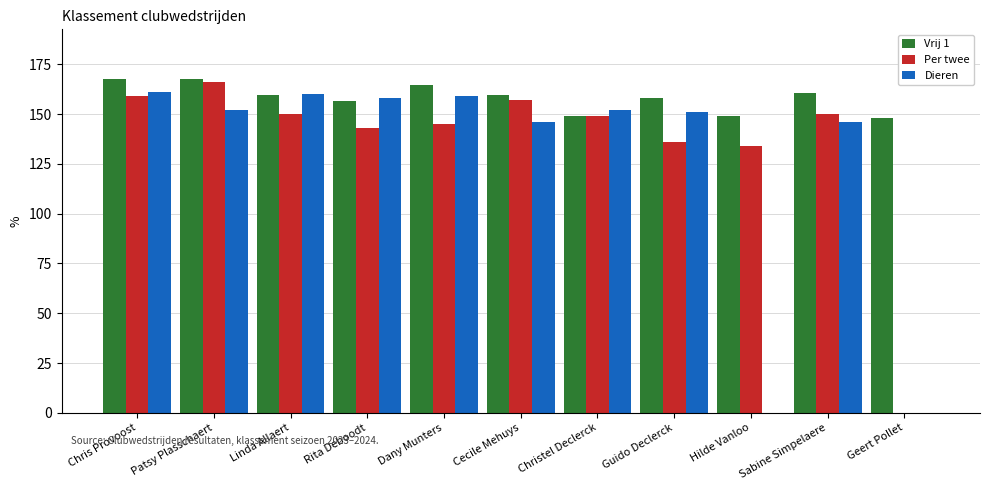

Count the number of categories in the chart.

11